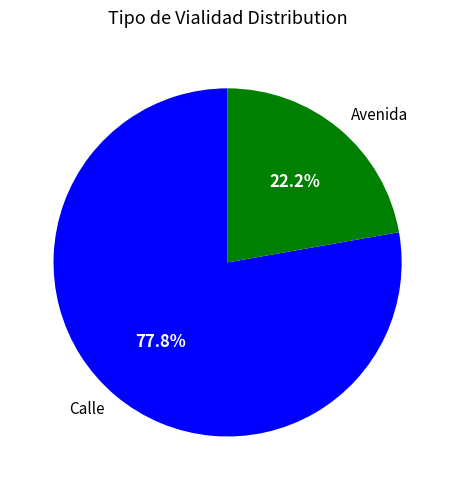

What percentage is NOT represented by Avenida?

77.8%